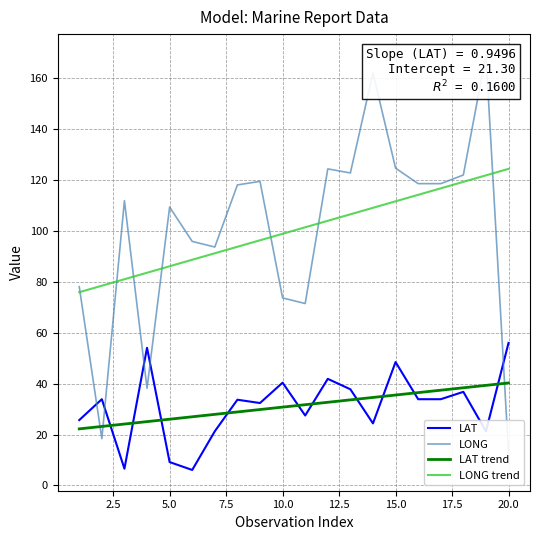

What is the maximum value for LAT?

56.0